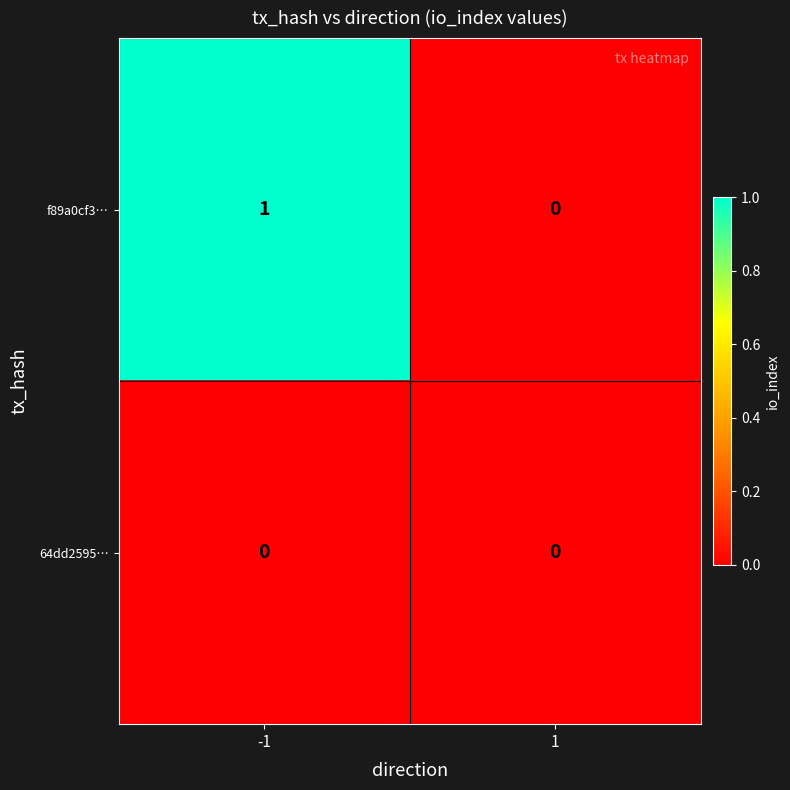

Rank the series by their maximum value, from lowest to highest.

64dd2595…, f89a0cf3…